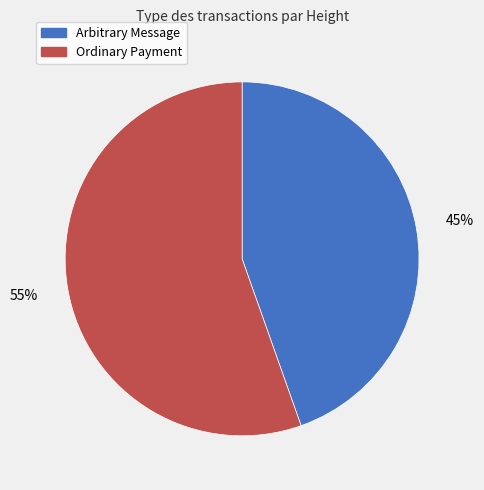

Is there any slice that represents more than half of the pie?

Yes